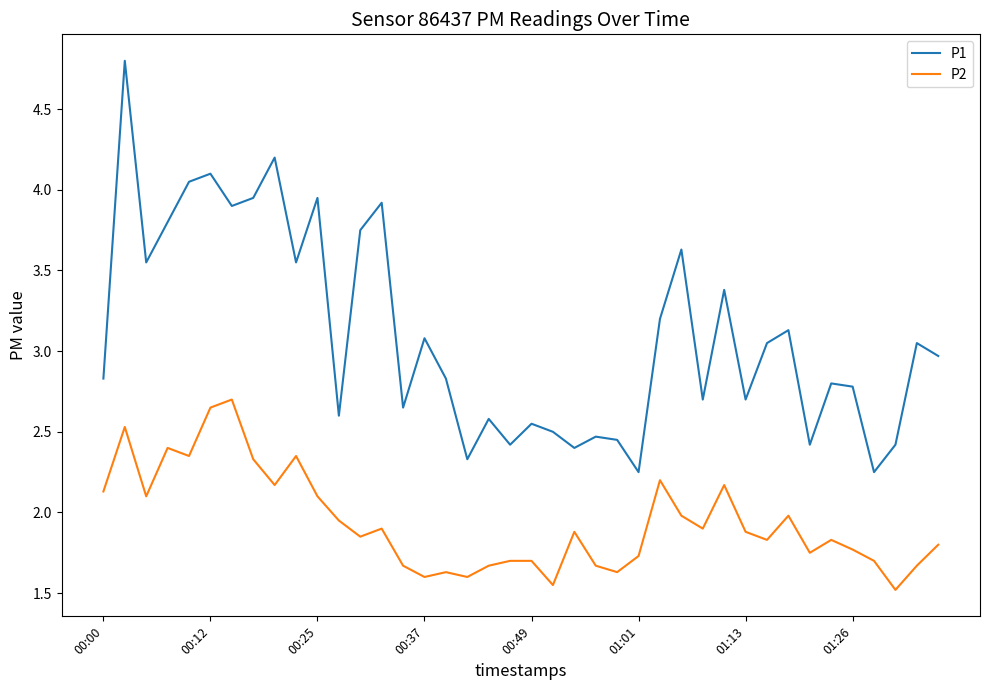

List the series in order of their peak value, highest first.

P1, P2